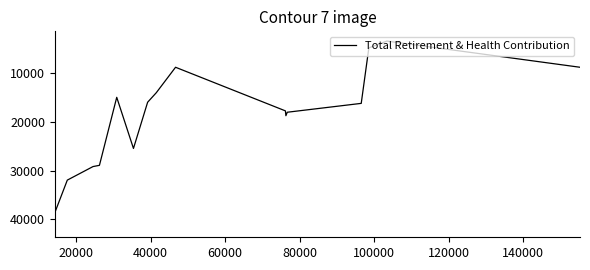

What is the greatest value displayed?

38669